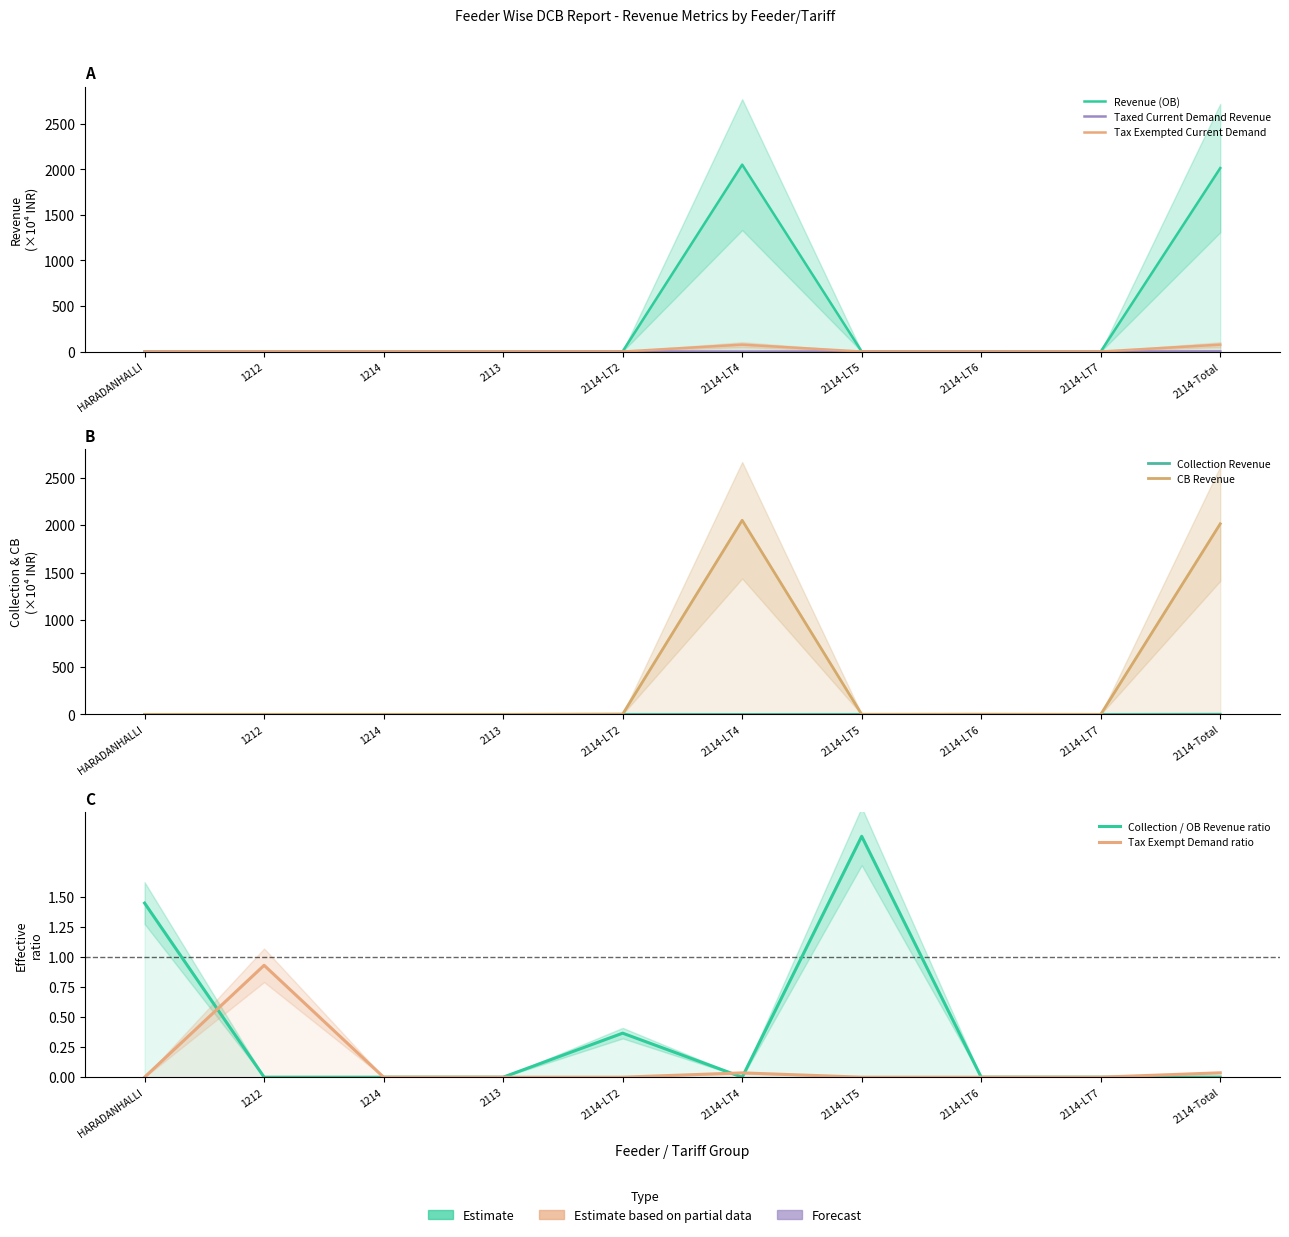

The Revenue (OB) series shows 3536.8 at 2114-LT4. True or false?

False